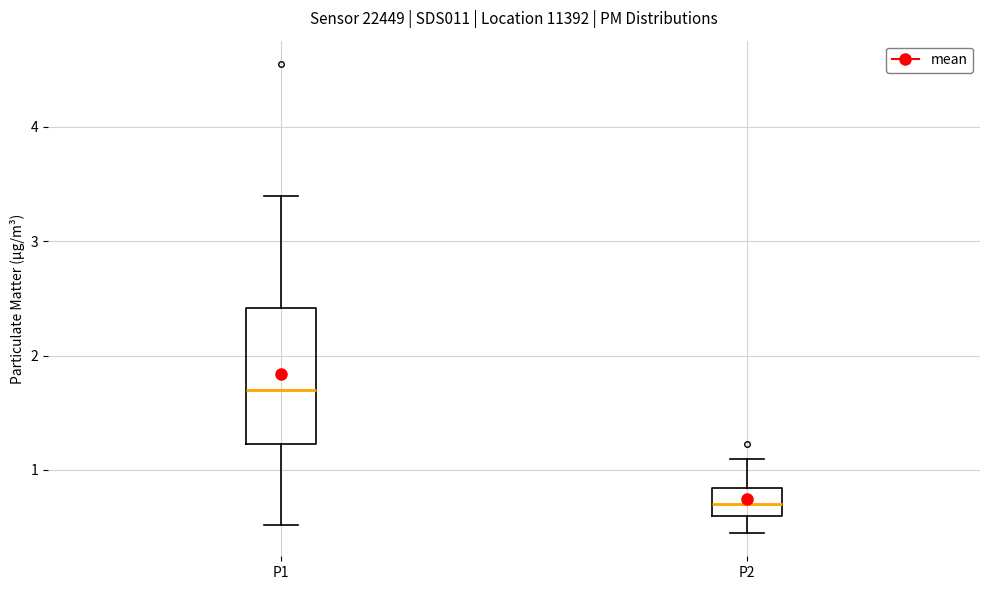

Comparing the boxes themselves (not the whiskers), which one is the tallest?

P1